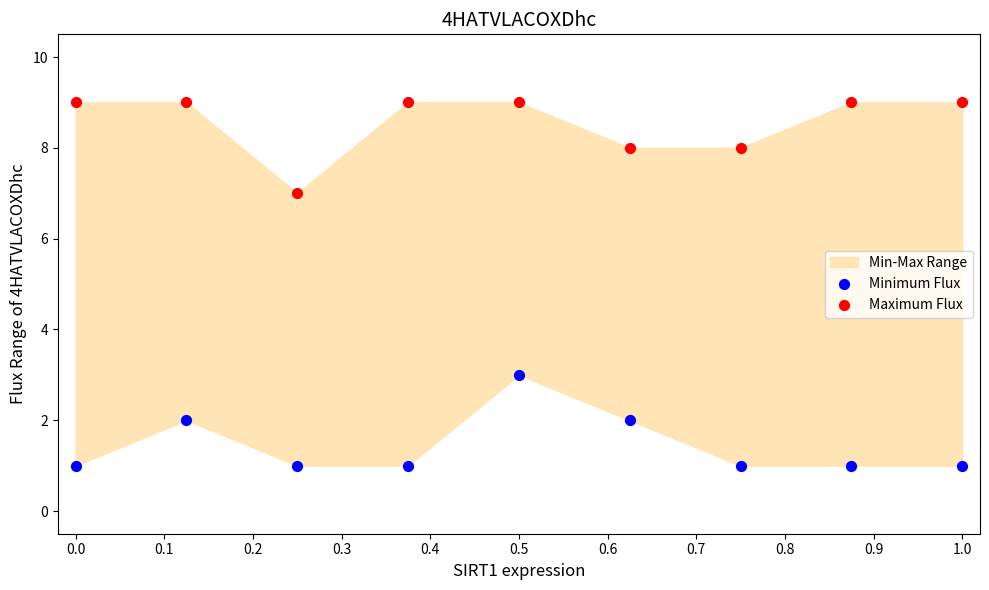

Across all data points, what is the range of Y values (max minus min)?

8